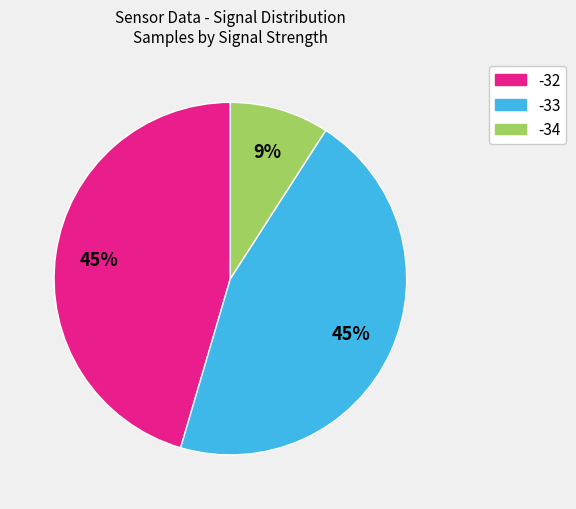

Count the number of slices in the pie.

3